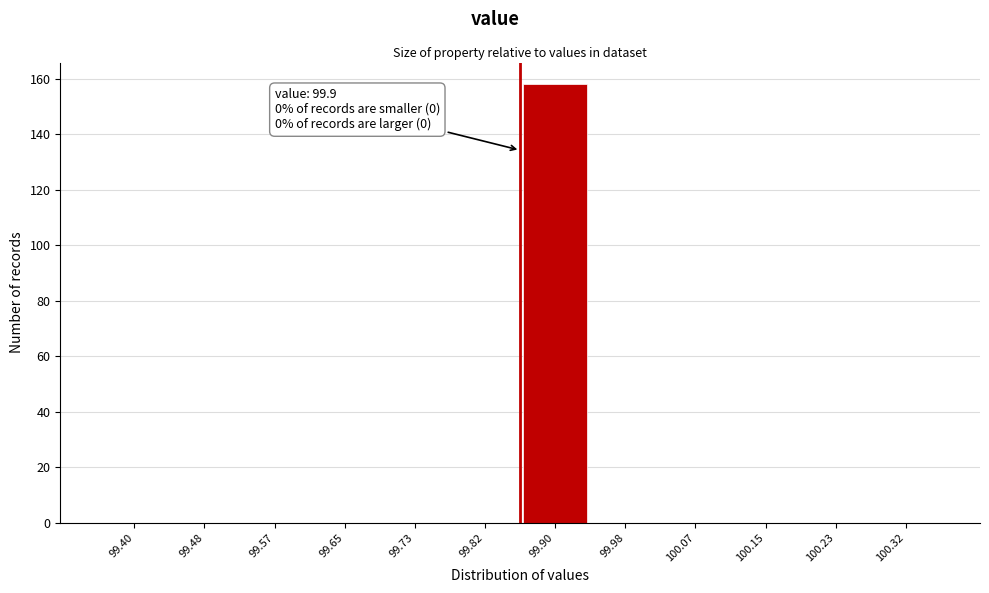

Reading right to left, list all the values displayed in this chart.

100.32=0	100.23=0	100.15=0	100.07=0	99.98=0	99.90=158	99.82=0	99.73=0	99.65=0	99.57=0	99.48=0	99.40=0